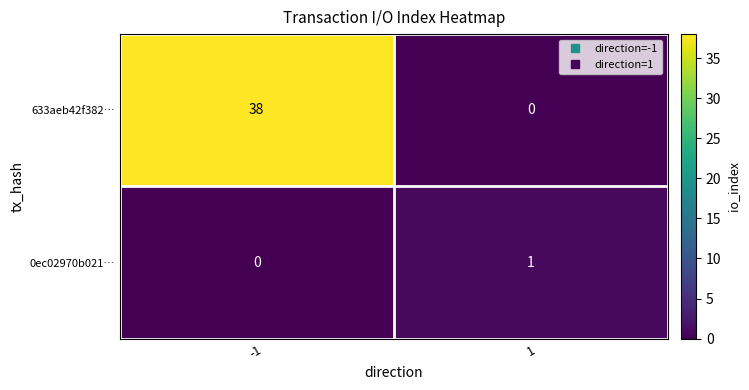

How many positive values does the 633aeb42f382… series have?

1